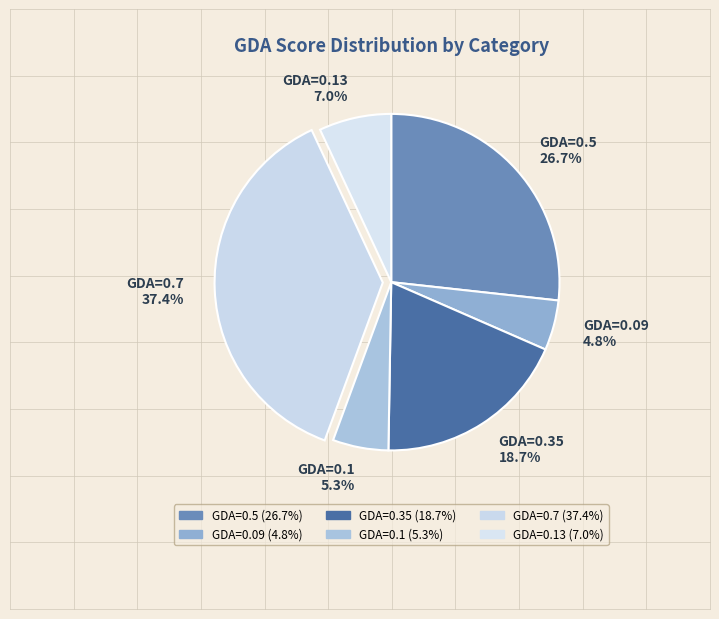

Count the number of slices in the pie.

6